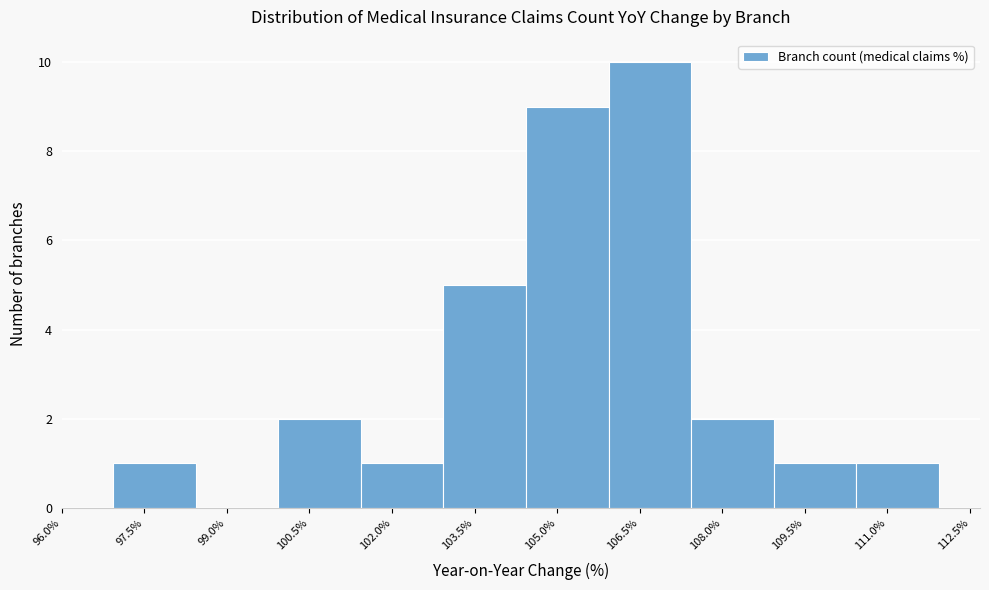

How tall is the bar that spans 107.4 to 109.0 on the x-axis? Neither the bar edges nor the heights are printed on the chart, so give them approximately, as read against the axes.

2